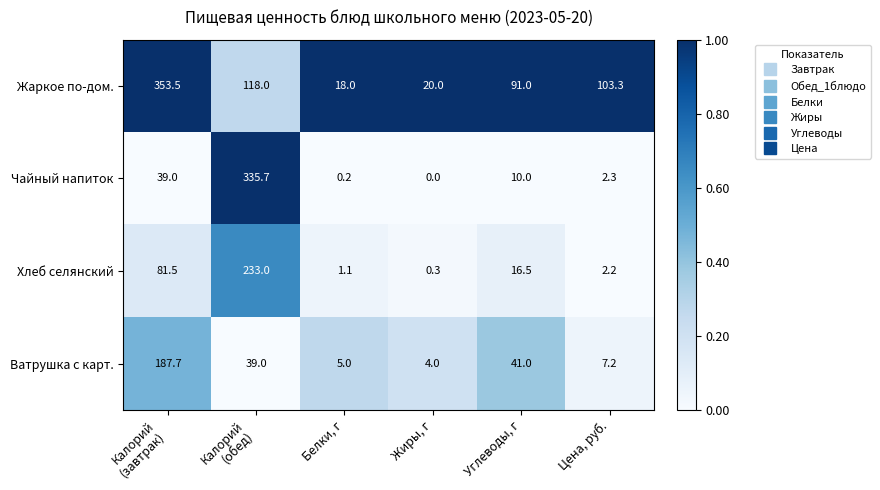

Reading left to right, extract all data points from this chart.

Жаркое по-дом.: 353.5	118.0	18.0	20.0	91.0	103.3
Чайный напиток: 39.0	335.7	0.2	0.0	10.0	2.3
Хлеб селянский: 81.5	233.0	1.1	0.3	16.5	2.2
Ватрушка с карт.: 187.7	39.0	5.0	4.0	41.0	7.2